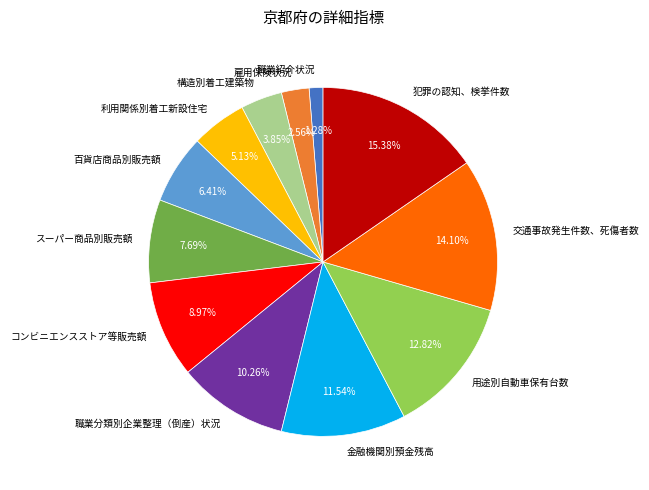

Approximately how many times larger is the value at 犯罪の認知、検挙件数 compared to 構造別着工建築物?

4.0